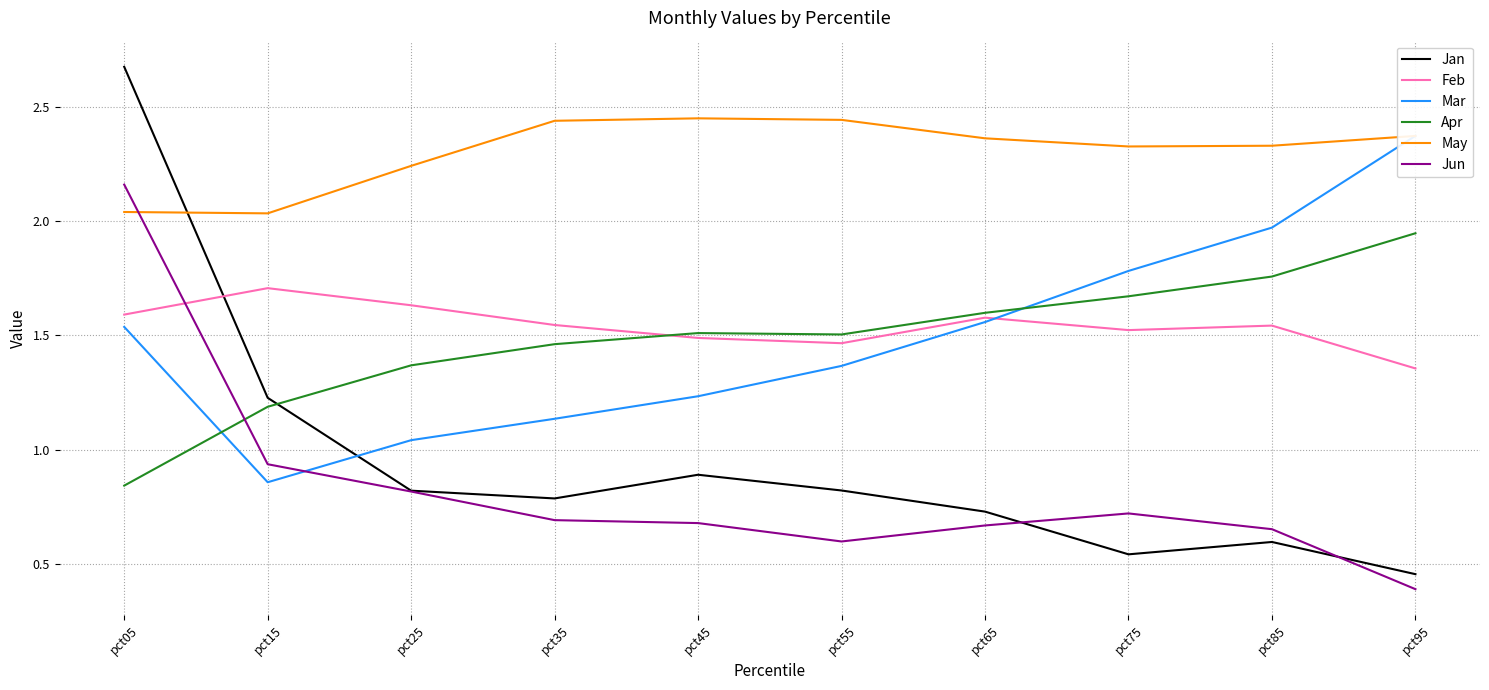

At which label is Mar closest to 1?

pct25